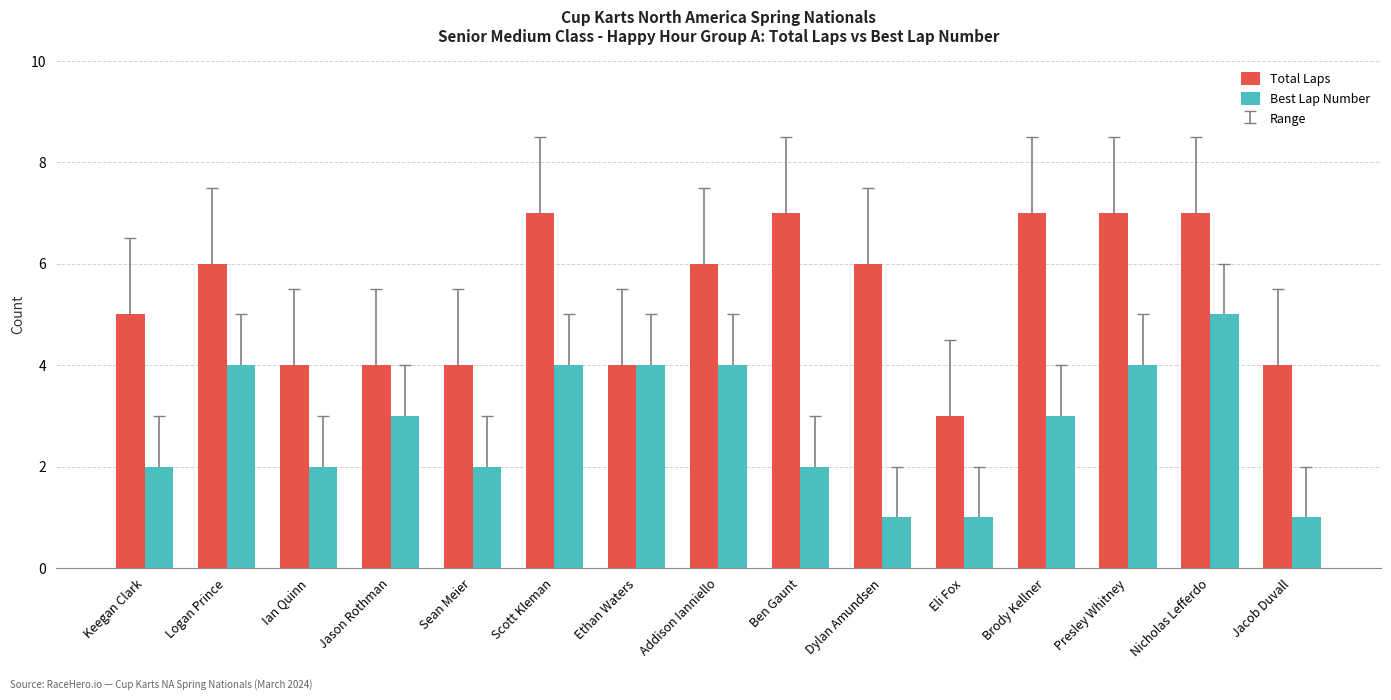

Is the value of Best Lap Number at Jason Rothman greater than the value of Total Laps at Jason Rothman?

No